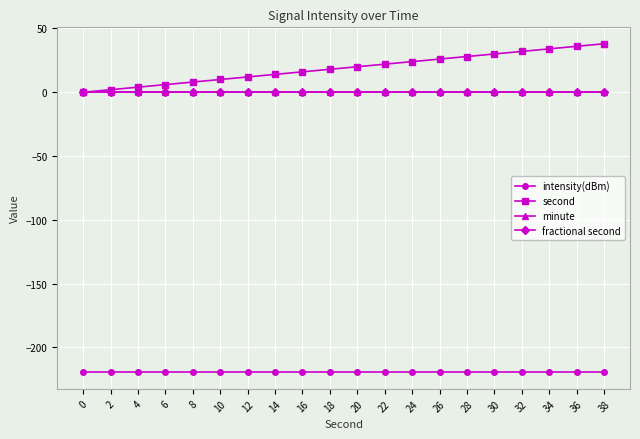

Which series has the largest total across all categories?

second